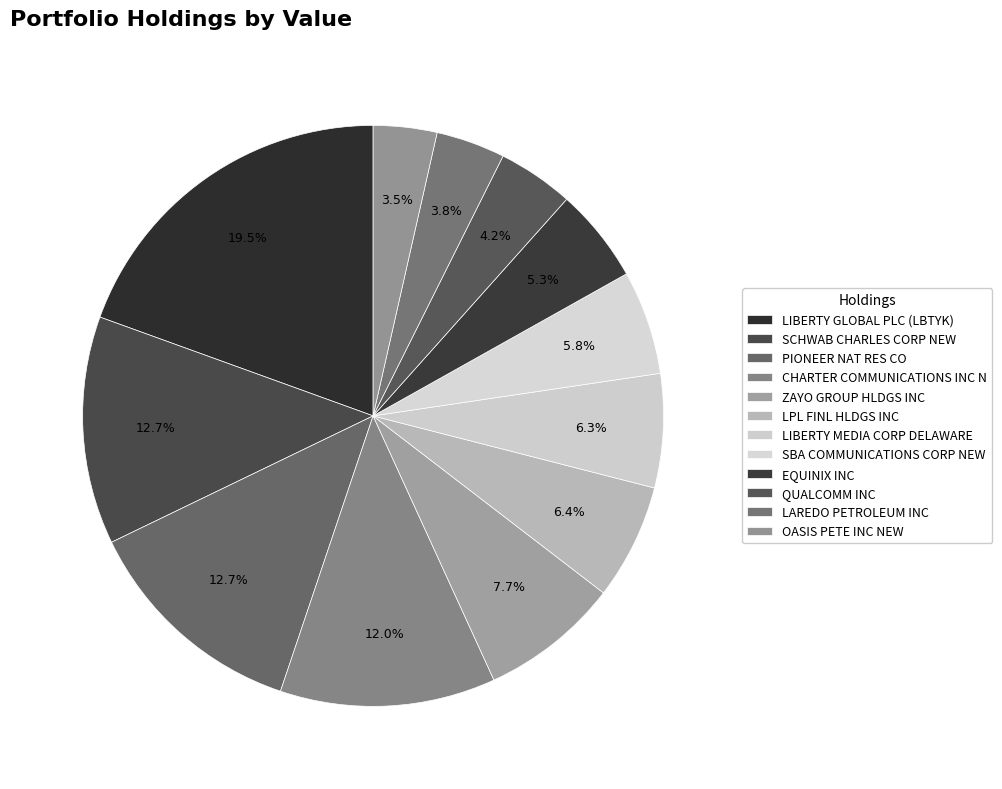

How many segments does this pie chart have?

12